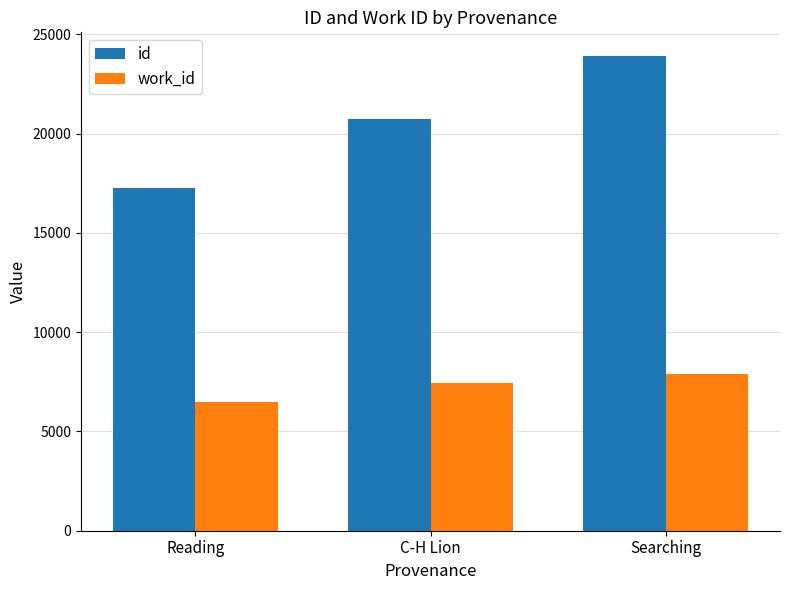

Where is id nearest to the value 20572?

C-H Lion